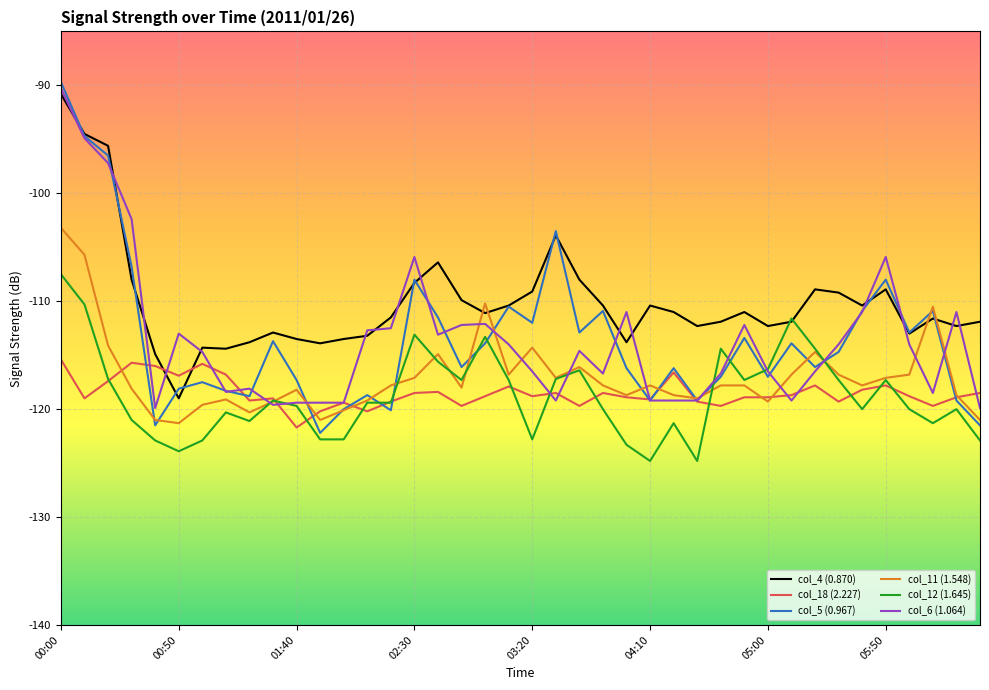

What is the smallest value displayed?

-124.8